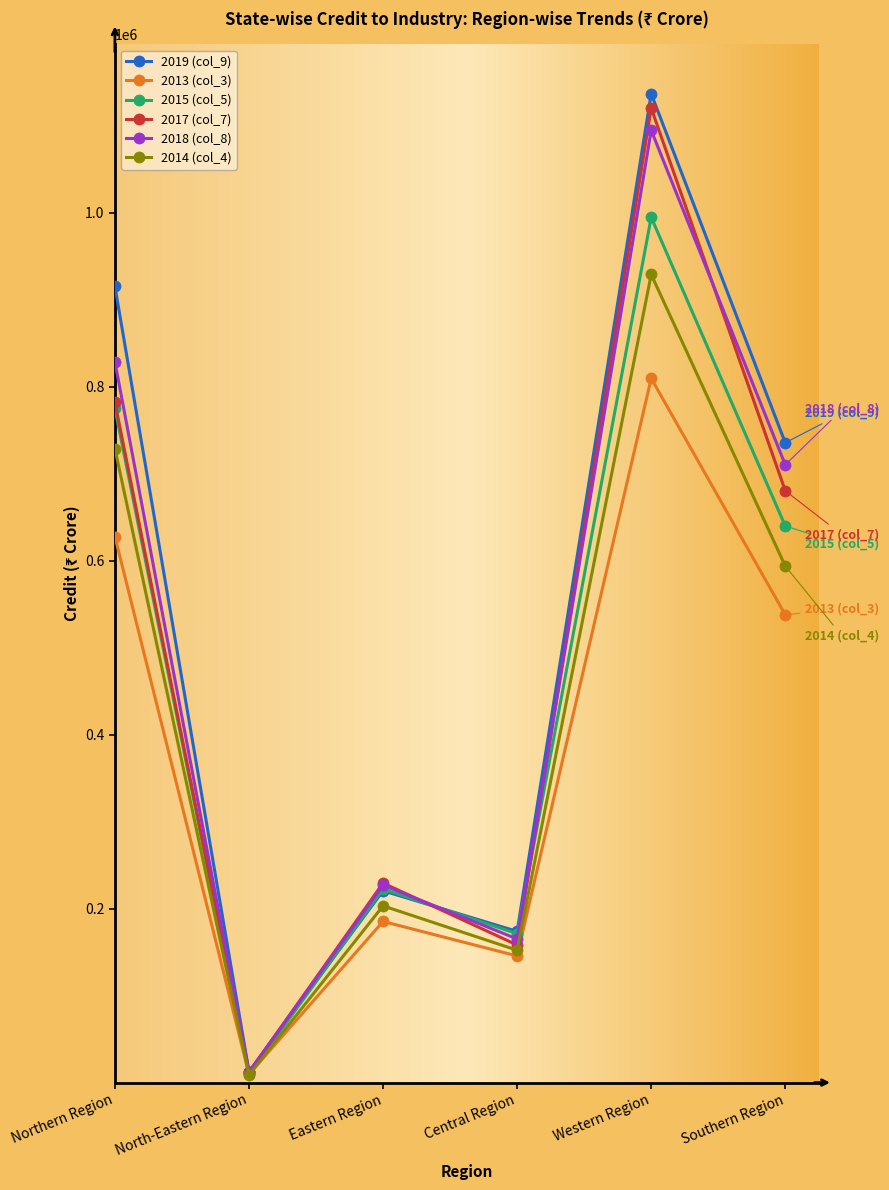

Rank the series by their maximum value, from lowest to highest.

2013 (col_3), 2014 (col_4), 2015 (col_5), 2018 (col_8), 2017 (col_7), 2019 (col_9)